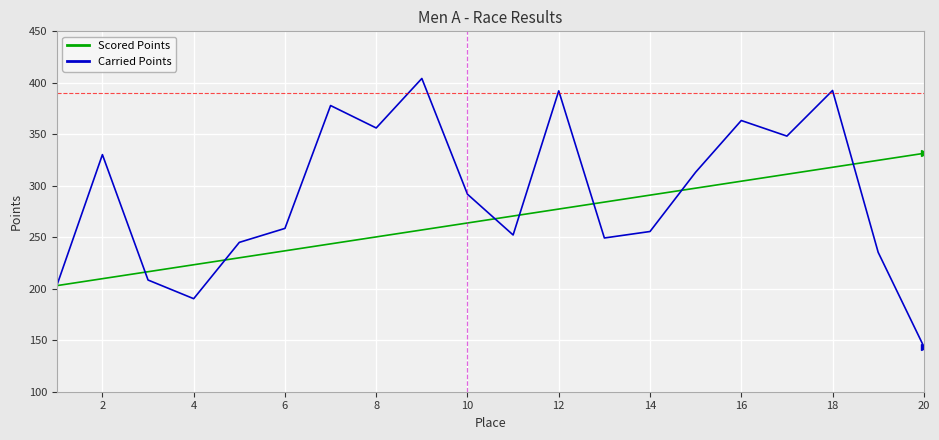

Rank the series by their maximum value, from lowest to highest.

Scored Points, Carried Points